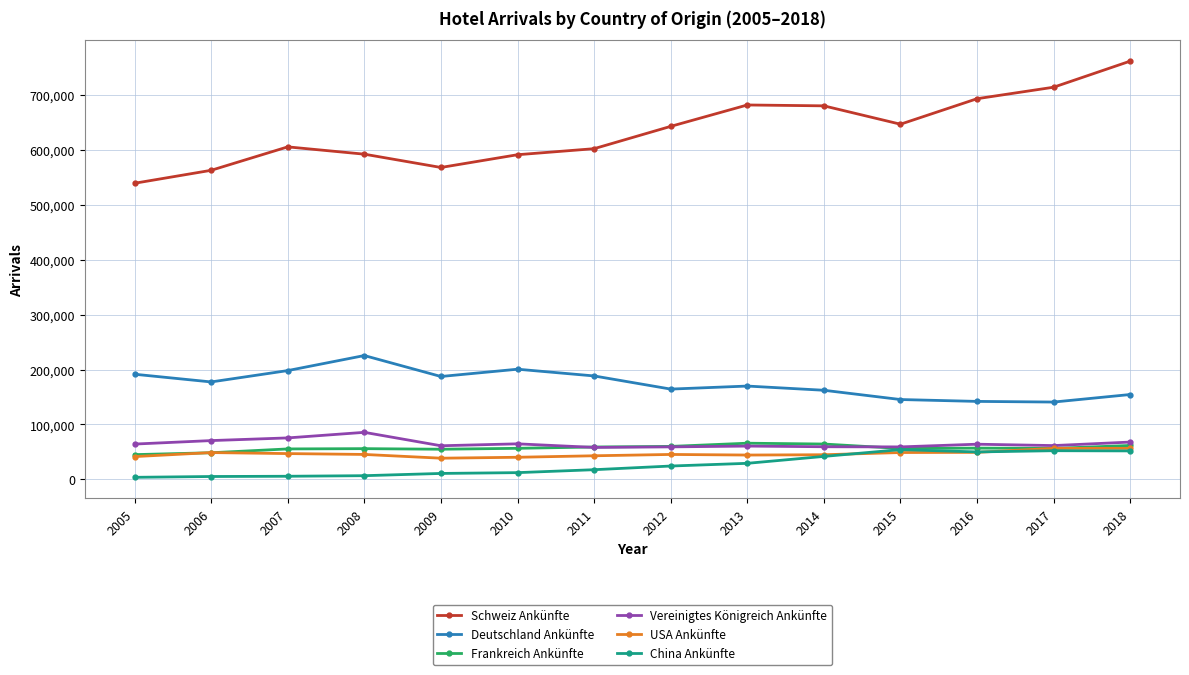

True or false: Frankreich Ankünfte and Schweiz Ankünfte cross at least once.

False